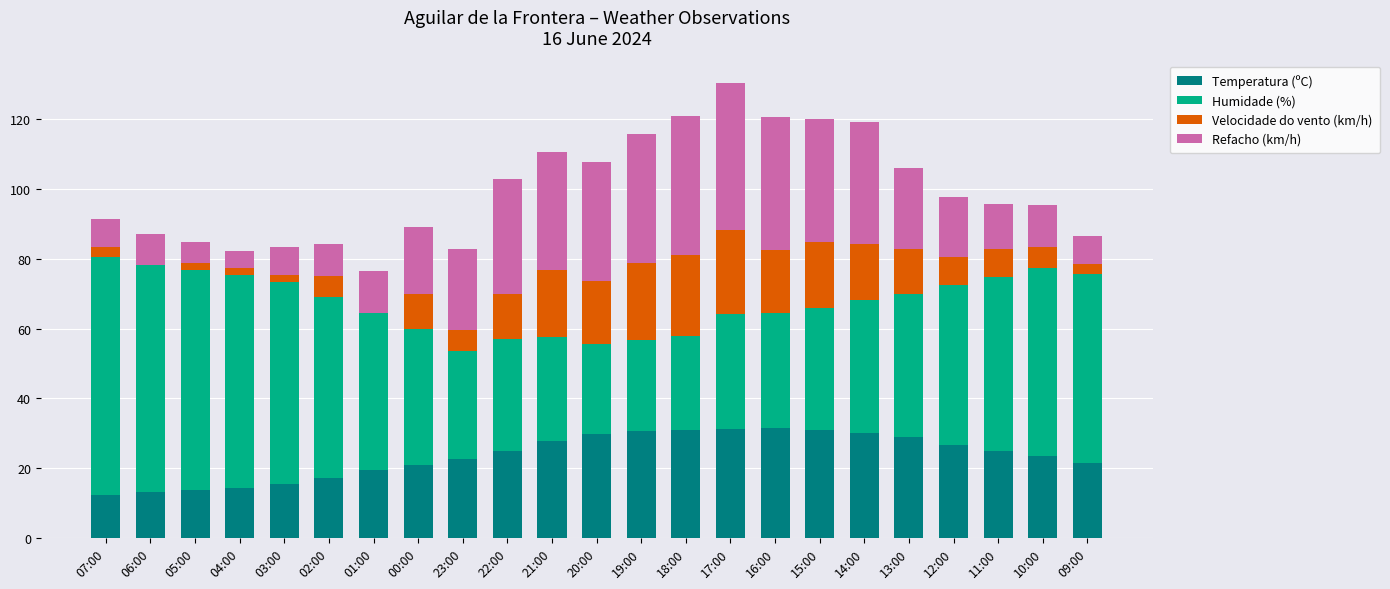

What is the total value across all series at 01:00?

76.4